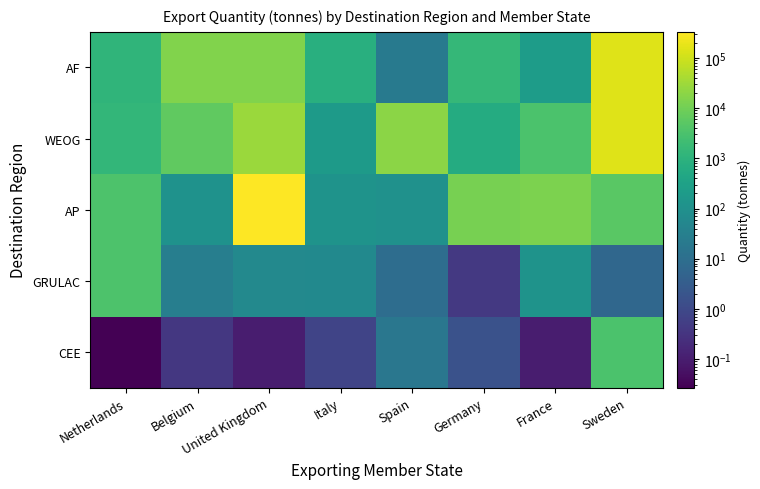

At which category is the sum across all series the highest?

United Kingdom